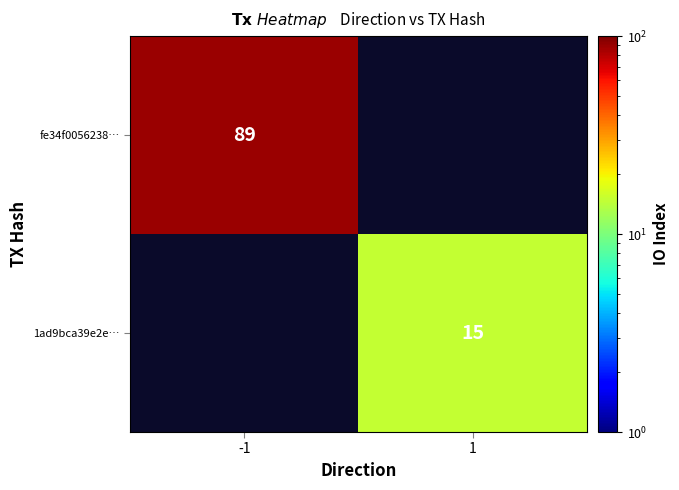

Is it true that fe34f0056238… equals 89 at -1?

True